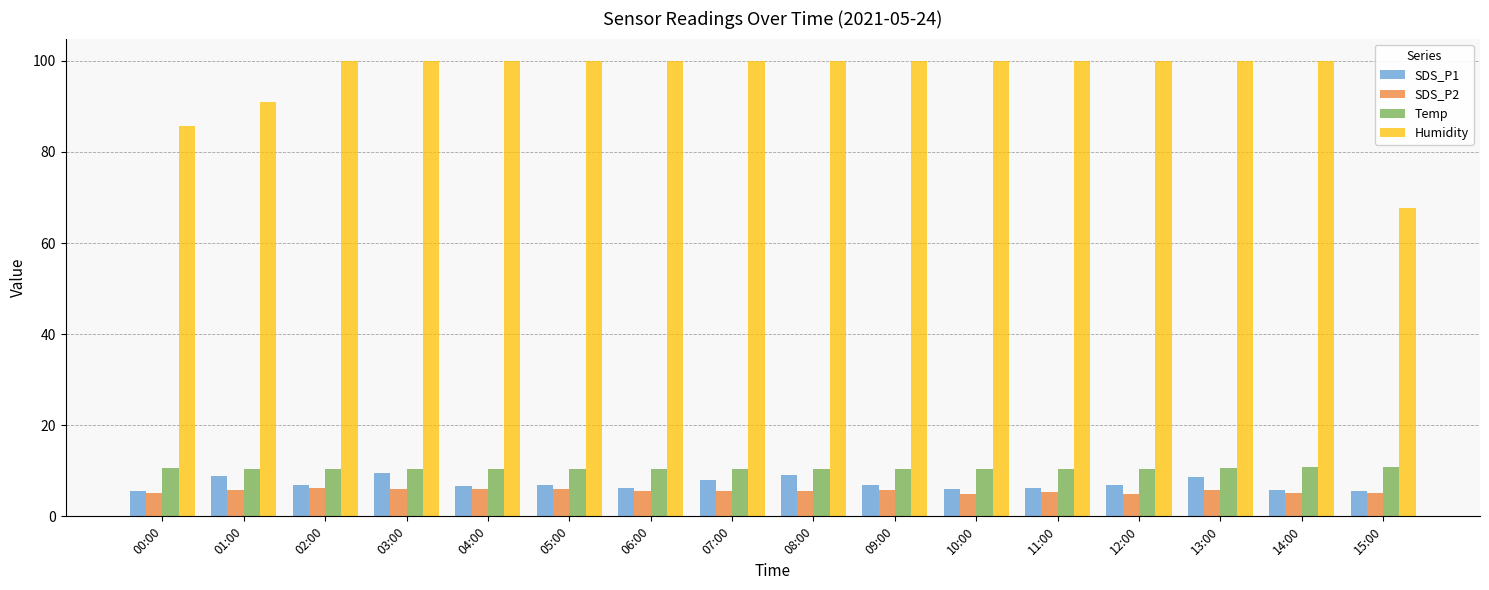

Which series has the largest total across all categories?

Humidity